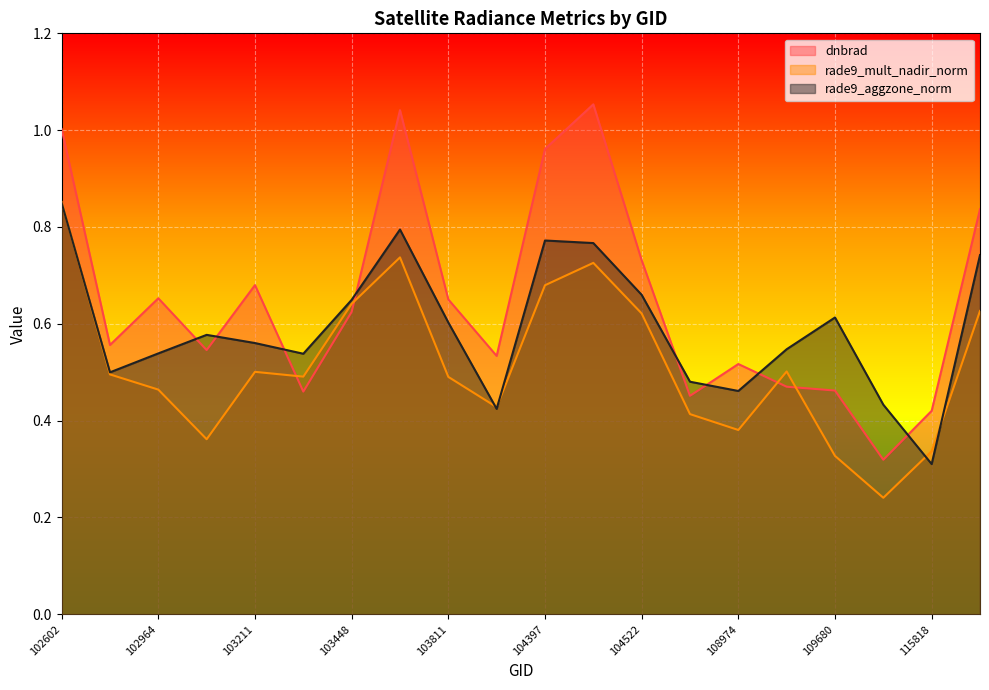

True or false: rade9_aggzone_norm and dnbrad cross at least once.

True